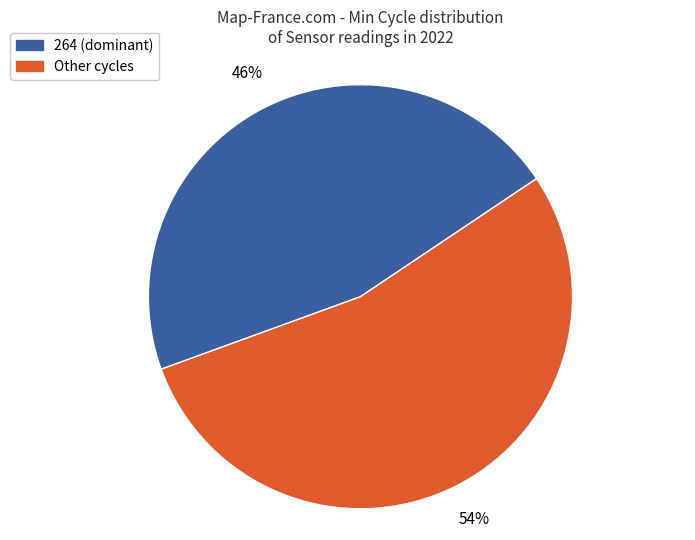

To the nearest percent, what is the difference between the largest and smallest slice percentages?

8%